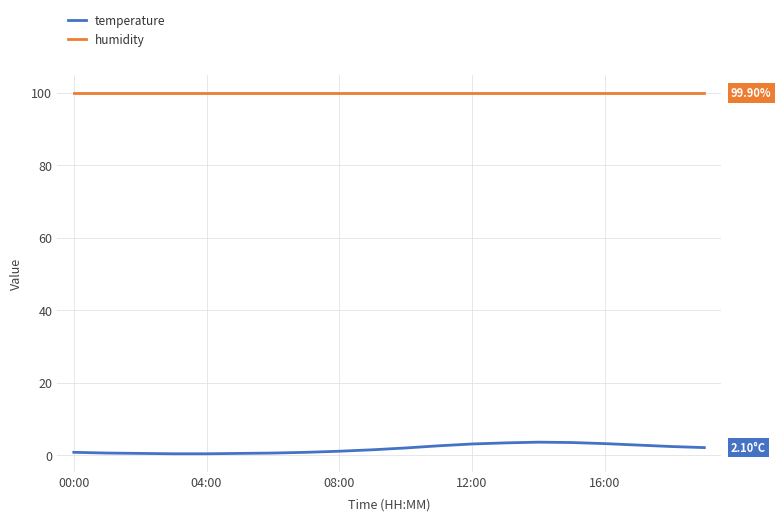

What is the difference between the maximum and minimum values in the temperature series?

3.2